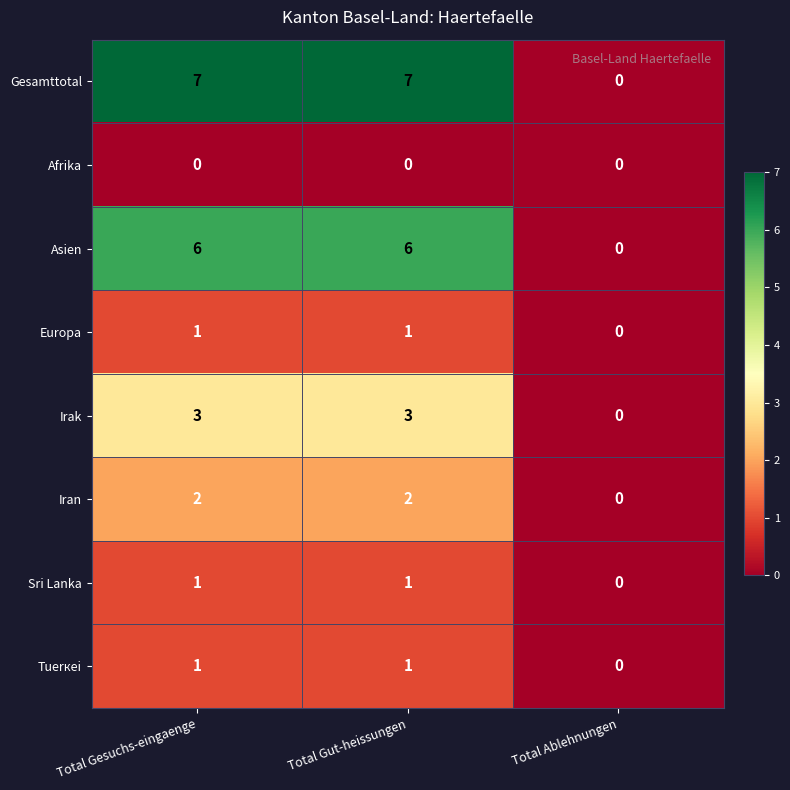

What is the sum of the Asien values at Total Gut-heissungen and Total Ablehnungen?

6